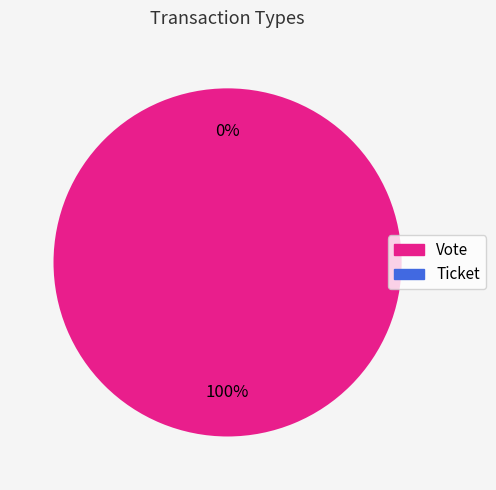

Is there any slice that represents more than half of the pie?

Yes